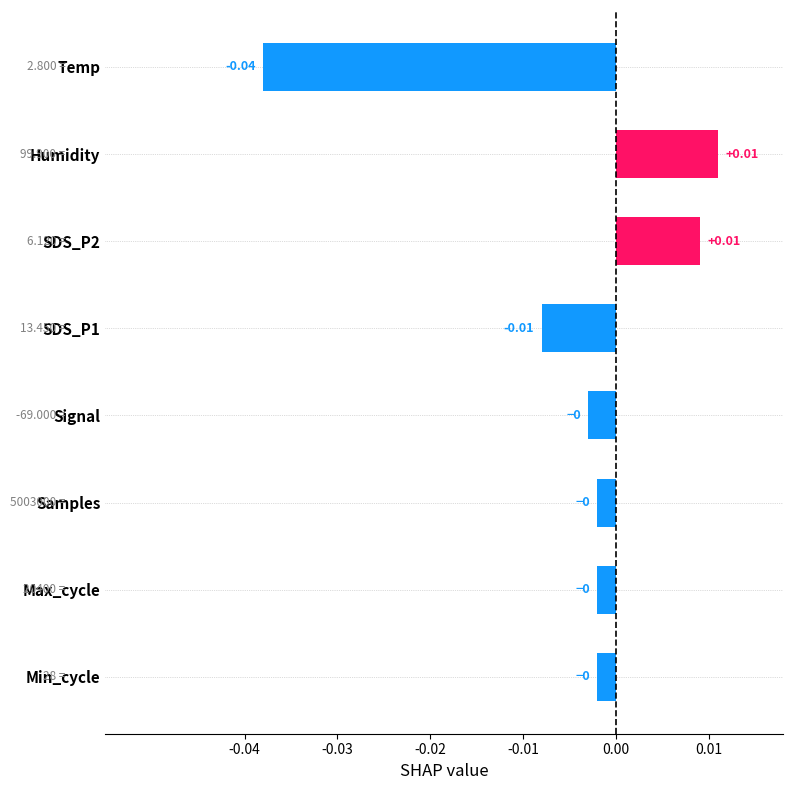

At which category does the chart reach its minimum across all series?

Temp